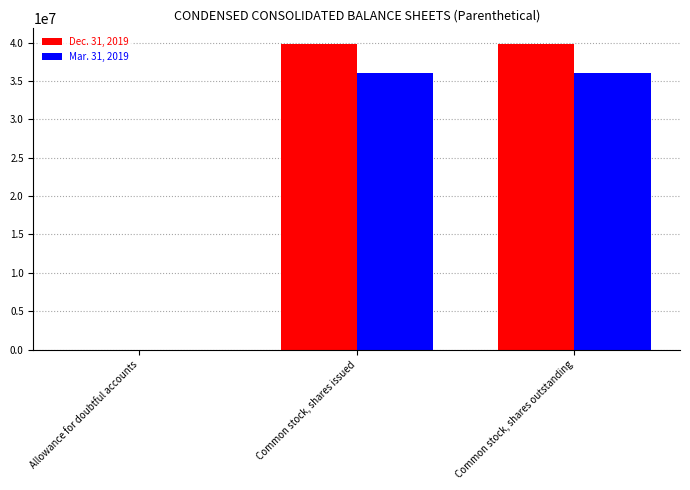

The value of Dec. 31, 2019 at Common stock, shares outstanding is 39855000. True or false?

True